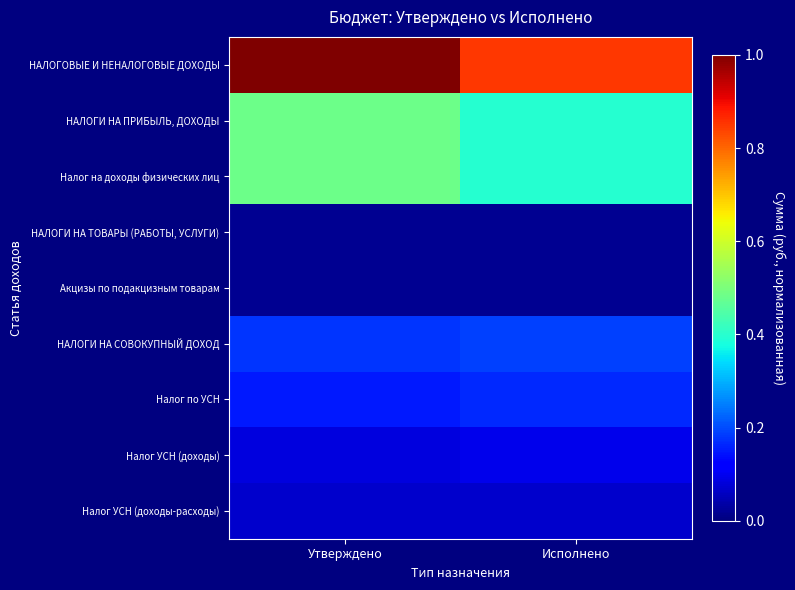

Which label corresponds to the largest value in the chart?

Утверждено